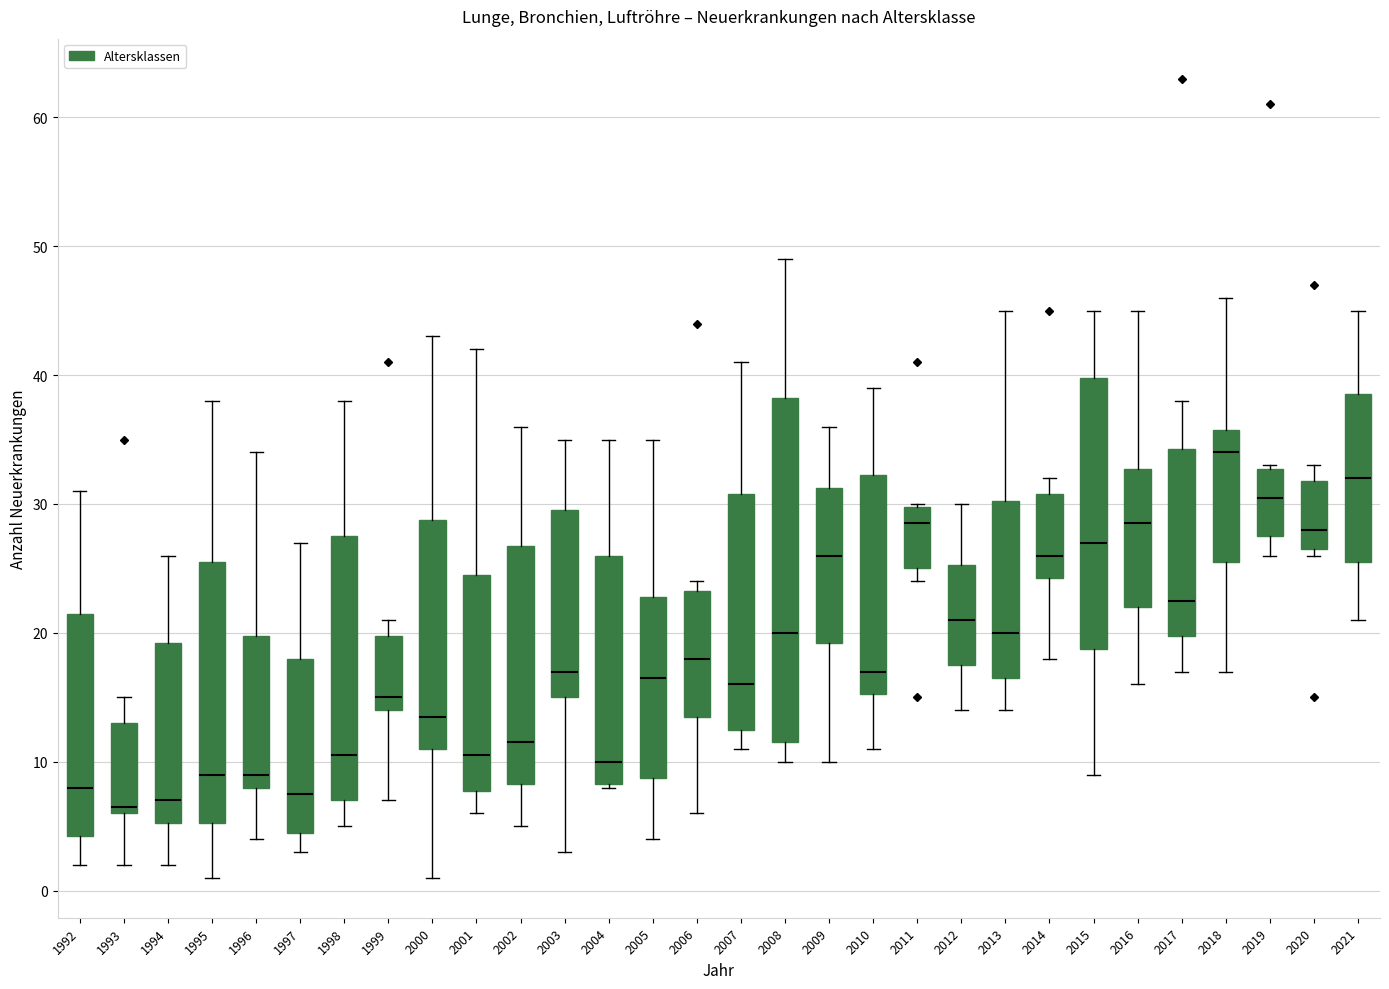

Where does the median line of the box at x = 2017 sit on the y-axis? The values are not printed on the chart, so give them approximately, as read against the axis.

23